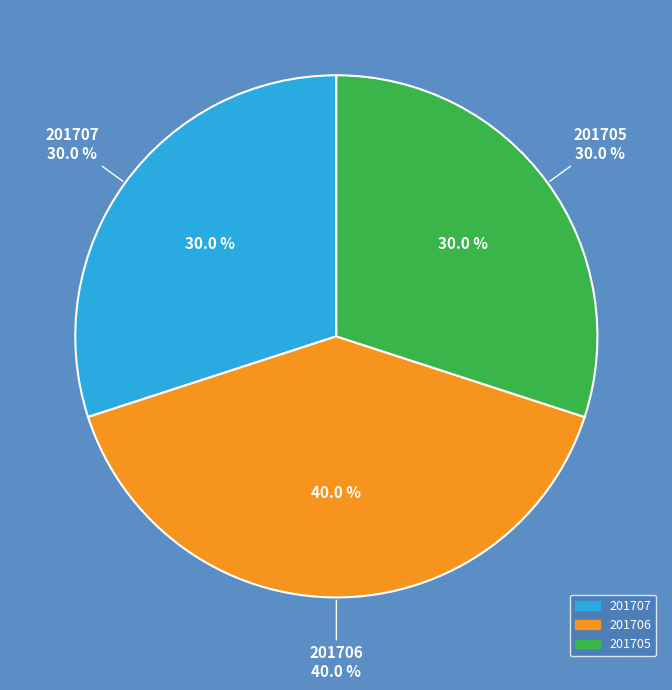

To the nearest percent, what is the difference between the 201706 and 201705 slice percentages?

10%